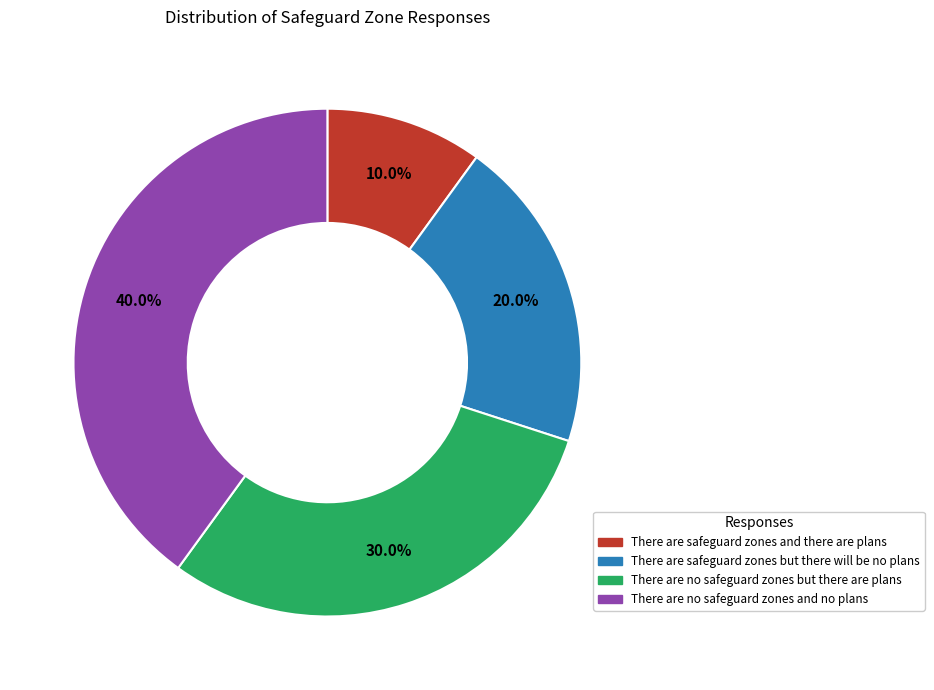

How many slices are in this pie chart?

4